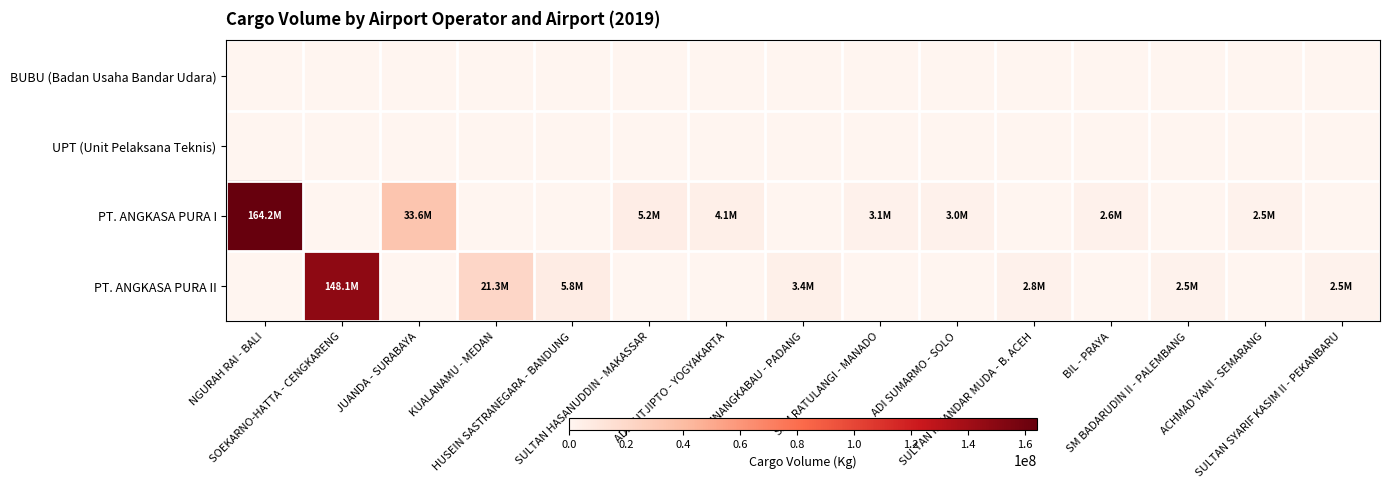

Between SULTAN SYARIF KASIM II - PEKANBARU and SAM RATULANGI - MANADO, which is larger?

SULTAN SYARIF KASIM II - PEKANBARU